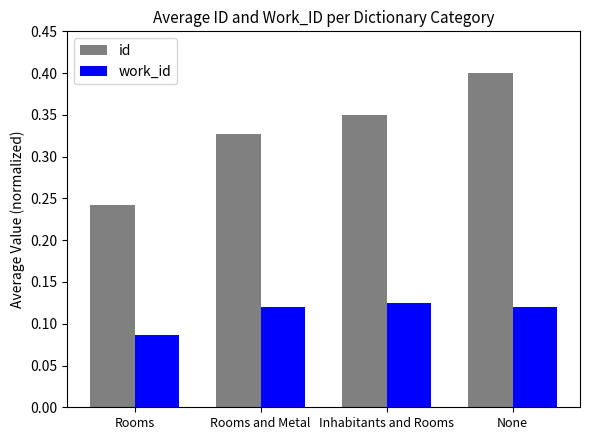

Which series has the largest total across all categories?

id